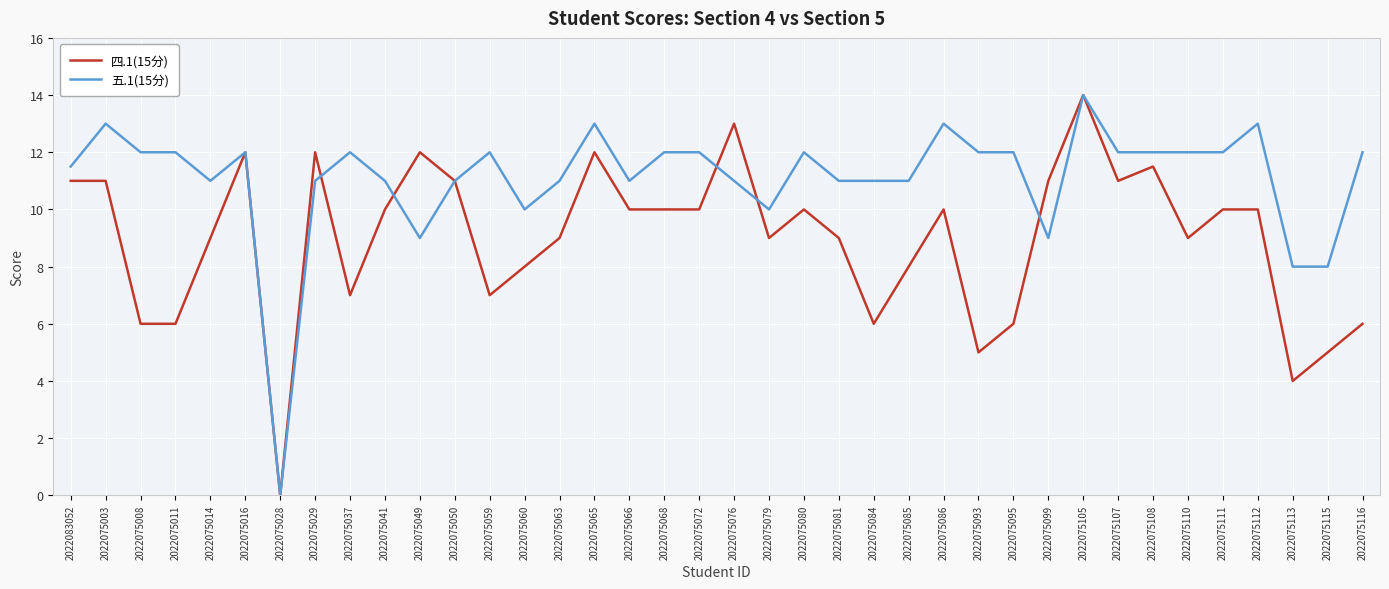

At 2022075079, list the series in order from largest to smallest.

五.1(15分), 四.1(15分)